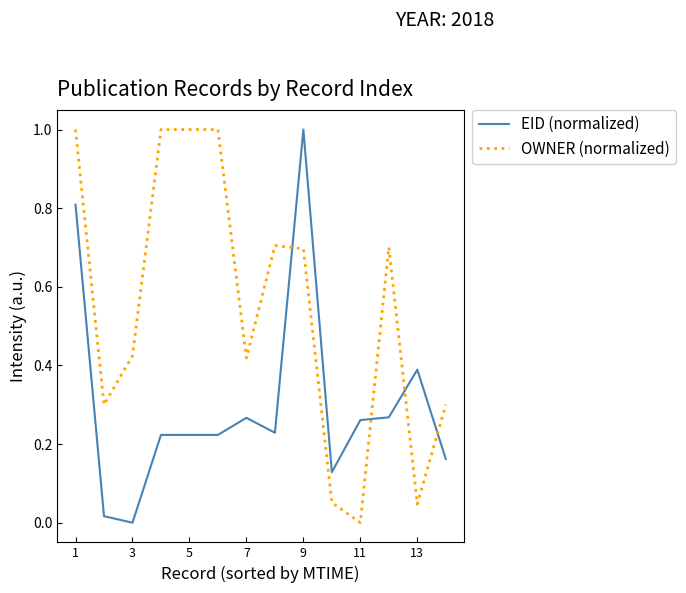

Which series has the largest total across all categories?

OWNER (normalized)